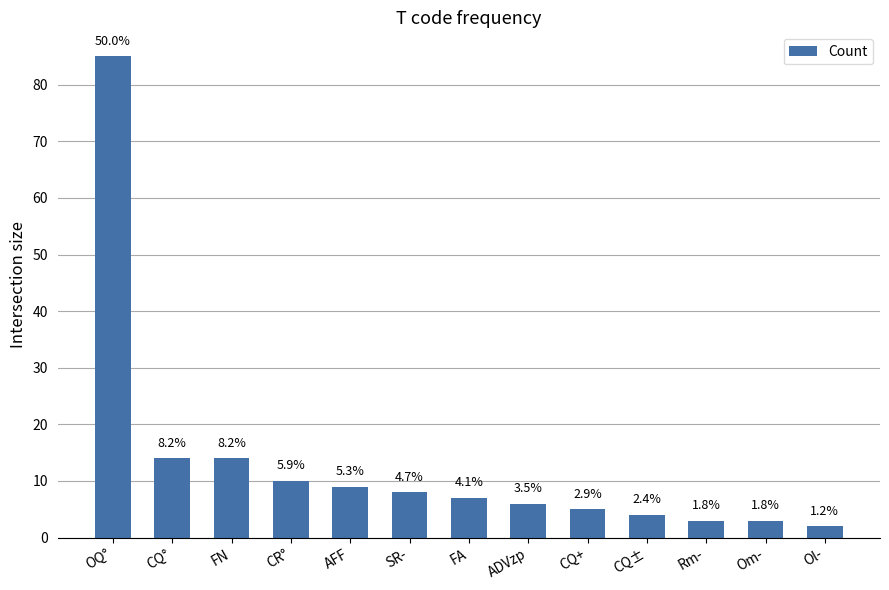

How many bars are there in total?

13